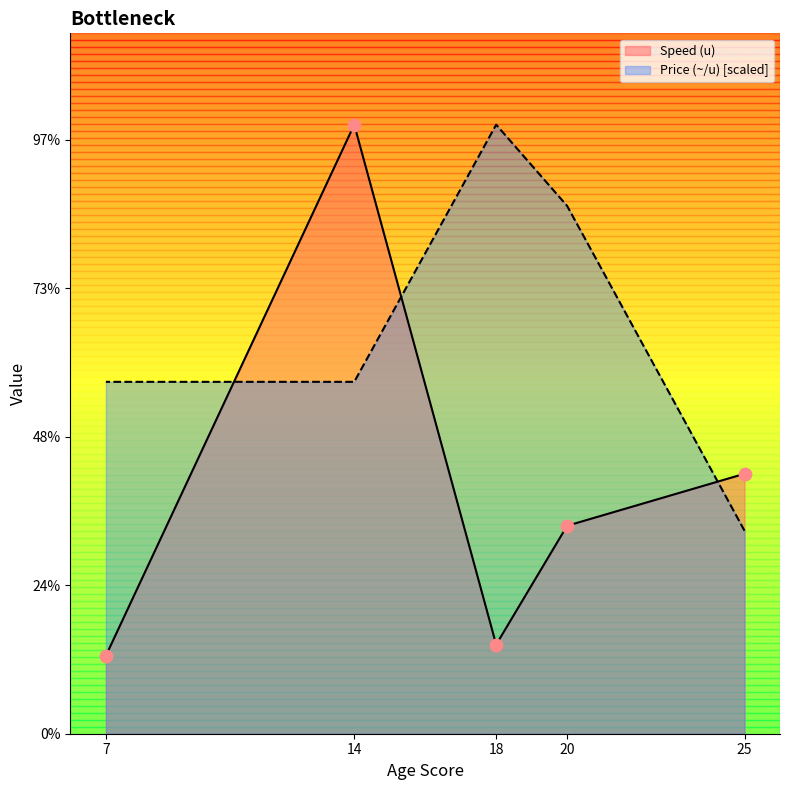

What is the total value across all series at 18?

940.0